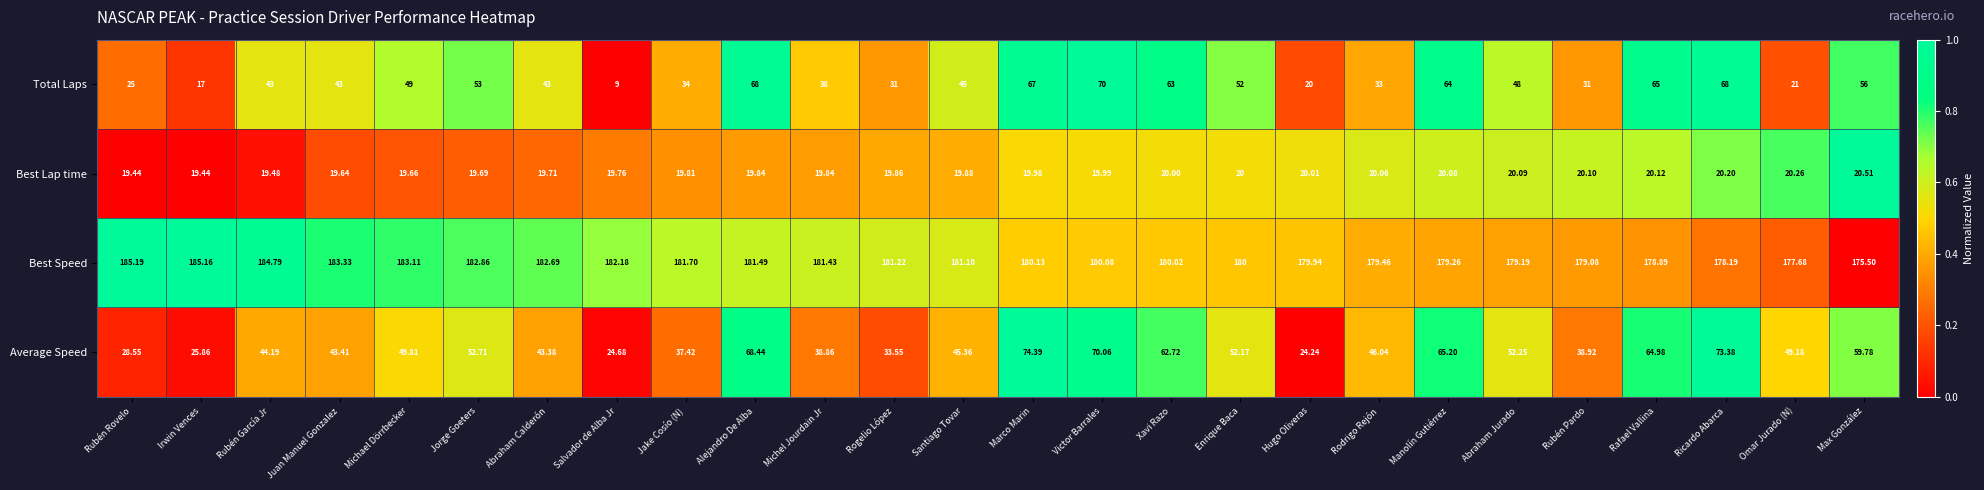

Is the value of Total Laps at Max González greater than the value of Average Speed at Hugo Oliveras?

Yes